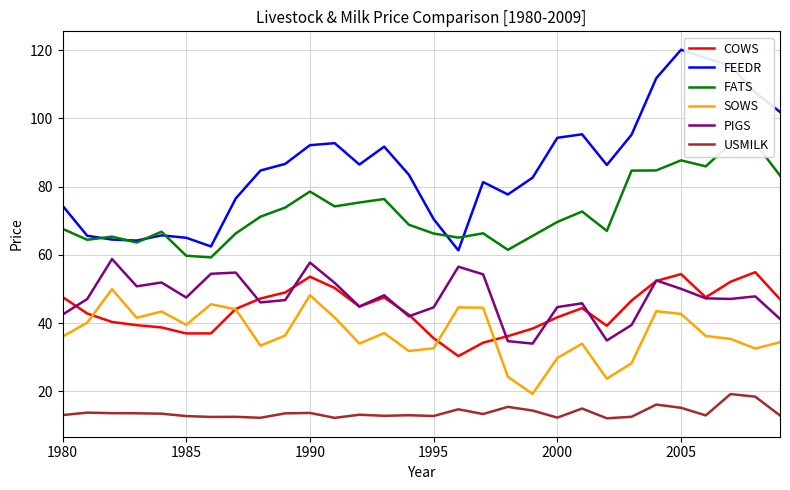

True or false: USMILK and PIGS intersect in this chart.

False